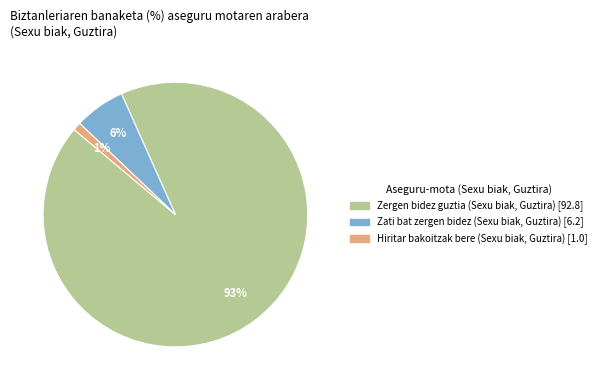

Is it true that Zergen bidez guztia (Sexu biak, Guztira) [92.8] is 93% of the pie?

True